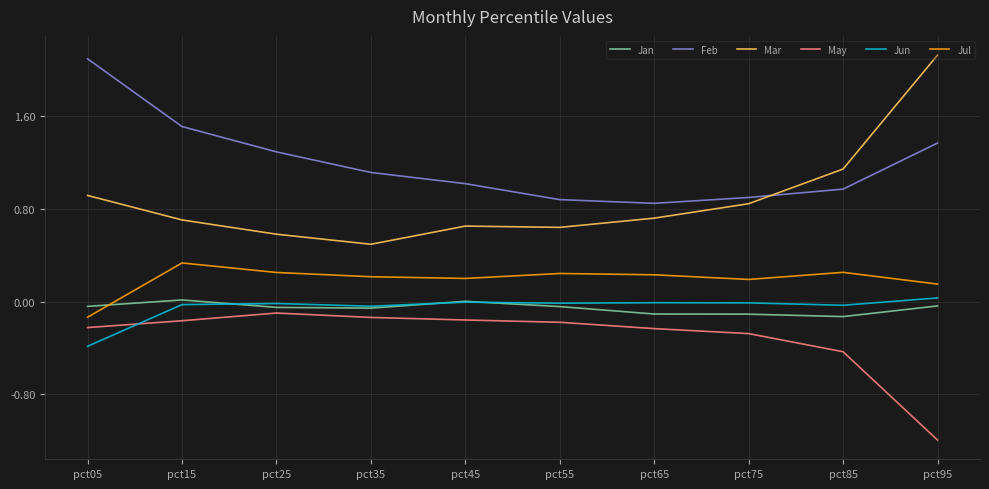

True or false: May and Feb intersect in this chart.

False